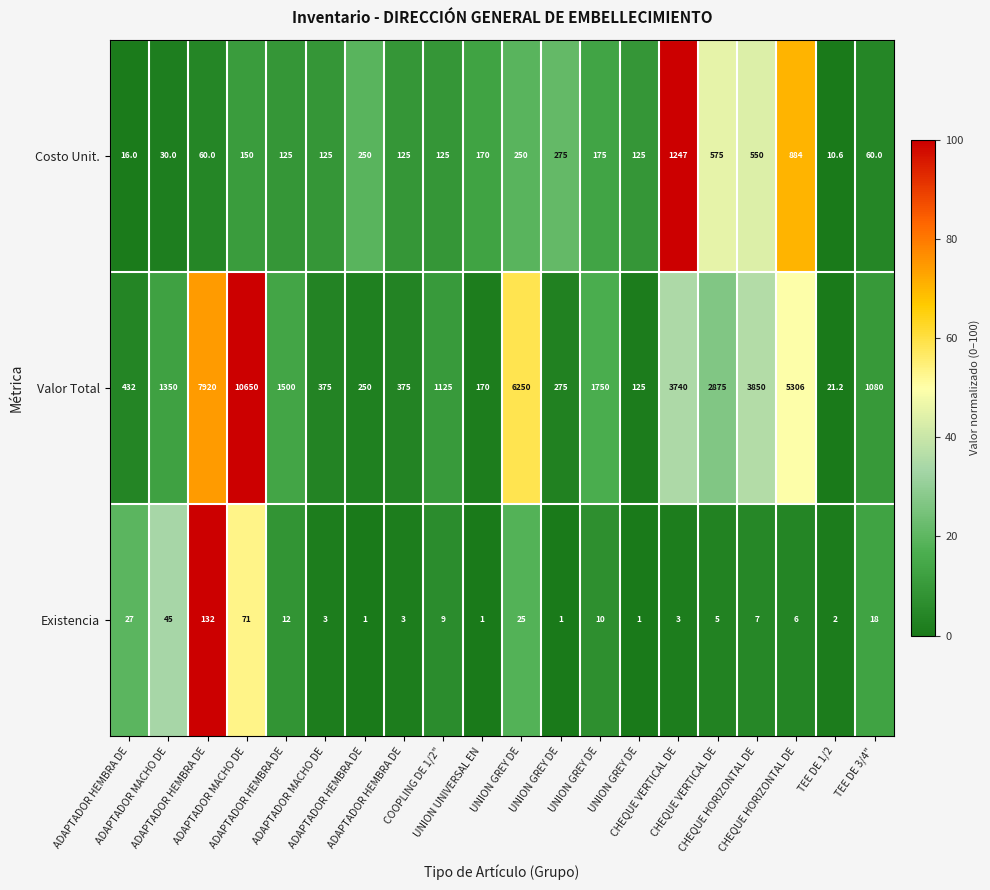

At how many categories does at least one series exceed 91?

19